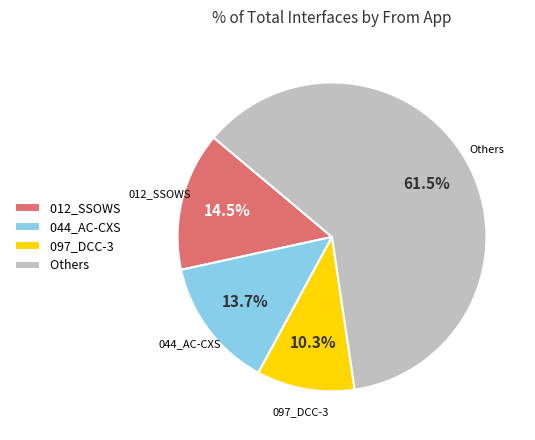

To the nearest percent, what is the average slice percentage?

25%